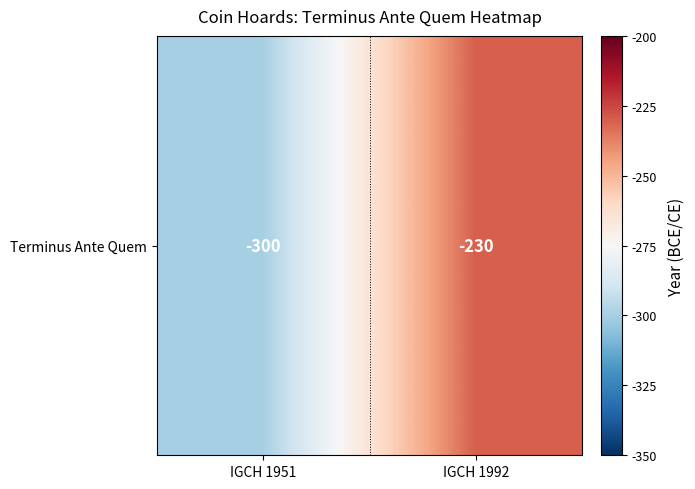

Reading left to right, extract all data points from this chart.

IGCH 1951=-300	IGCH 1992=-230